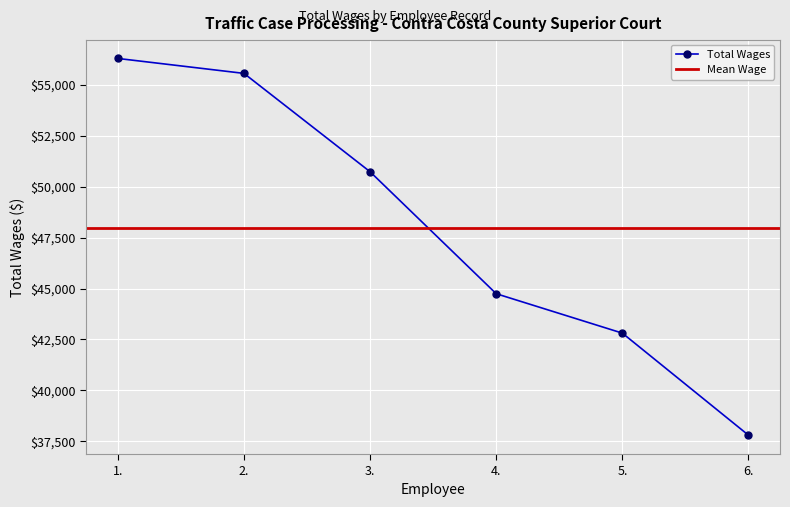

Reading right to left, list all the values displayed in this chart.

6.=37804	5.=42812	4.=44746	3.=50731	2.=55558	1.=56291